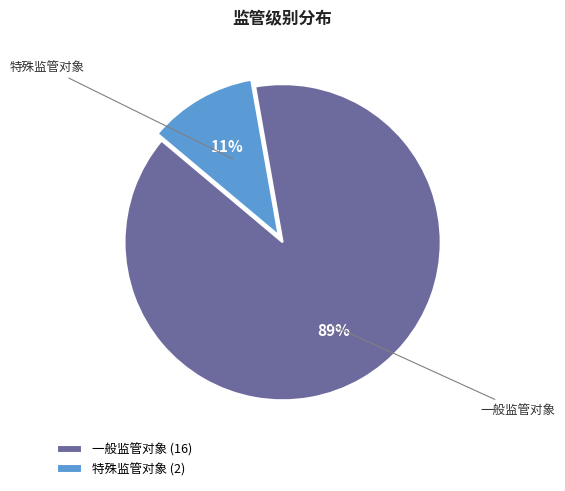

To the nearest percent, what is the difference between the 一般监管对象 and 特殊监管对象 slice percentages?

78%